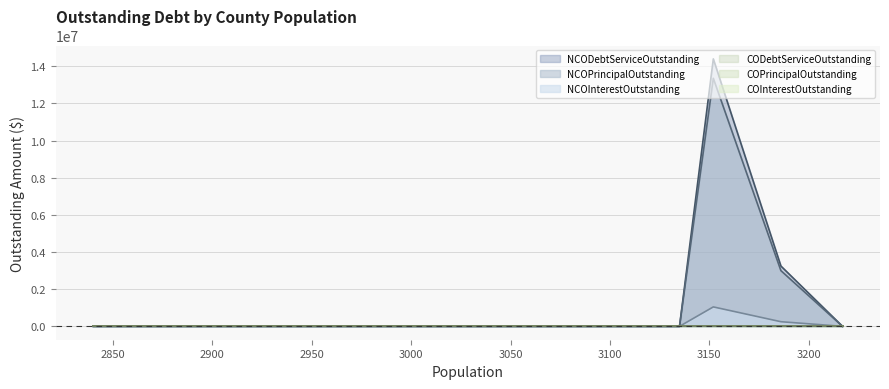

True or false: COPrincipalOutstanding and NCOPrincipalOutstanding cross at least once.

False